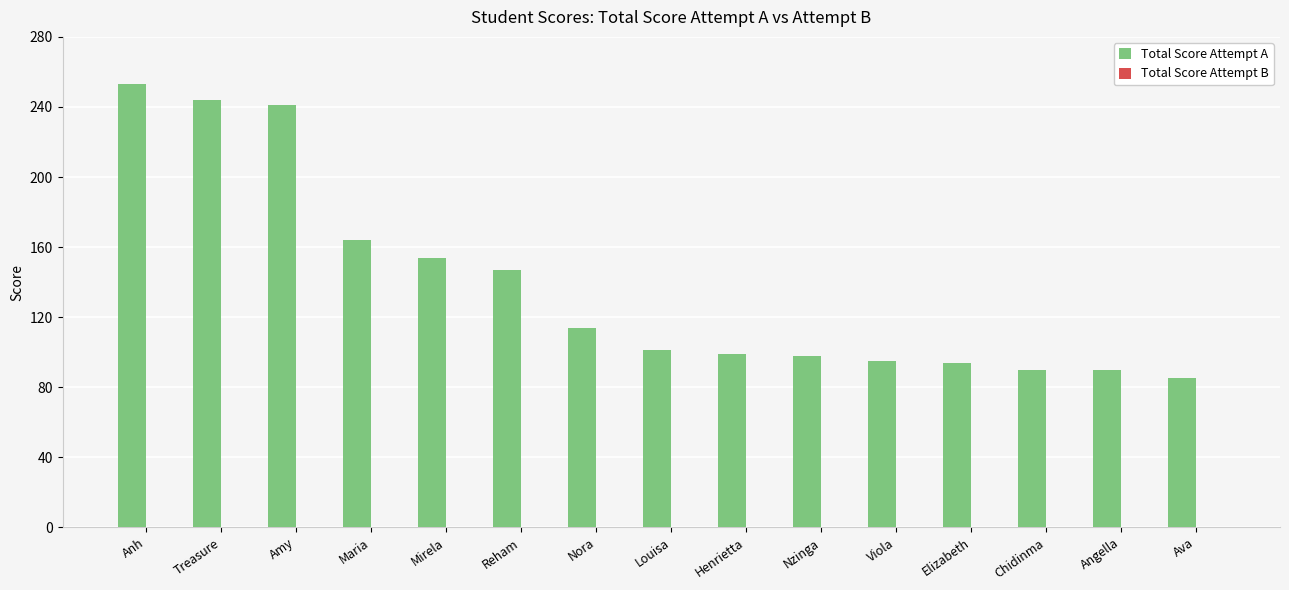

What position from the right is Henrietta?

7